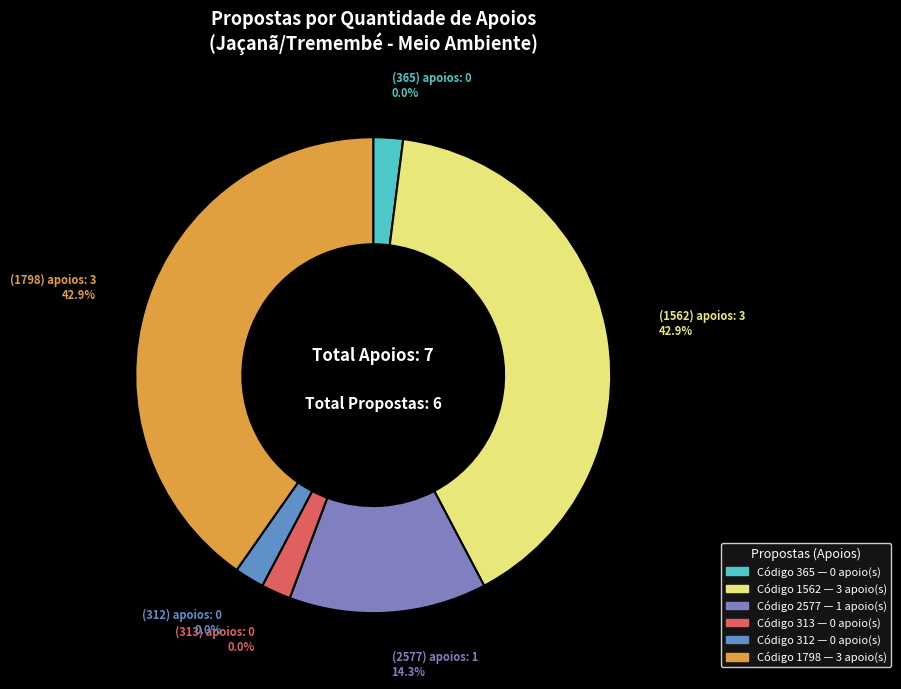

What is the smallest slice in the pie chart?

365